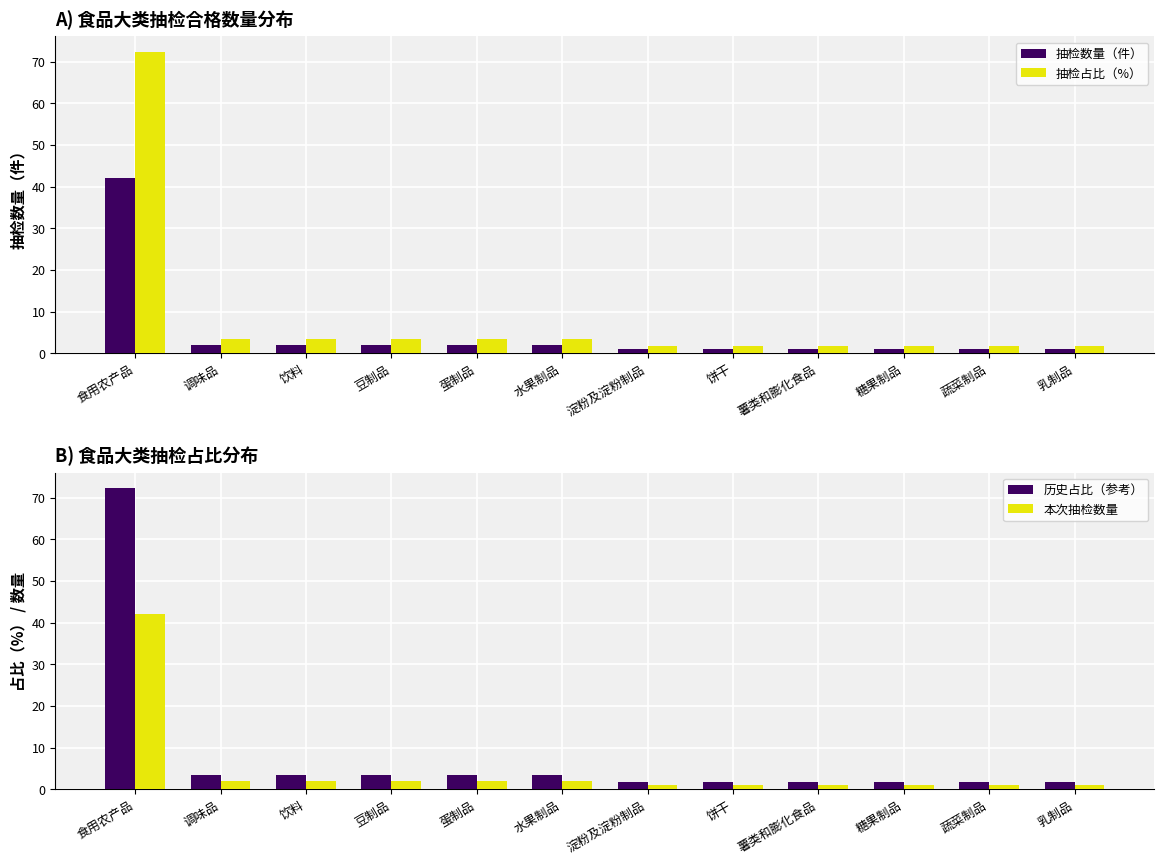

Reading left to right, list all the values displayed in this chart.

抽检数量（件）: 食用农产品=42.0	调味品=2.0	饮料=2.0	豆制品=2.0	蛋制品=2.0	水果制品=2.0	淀粉及淀粉制品=1.0	饼干=1.0	薯类和膨化食品=1.0	糖果制品=1.0	蔬菜制品=1.0	乳制品=1.0
抽检占比（%）: 食用农产品=72.4	调味品=3.4	饮料=3.4	豆制品=3.4	蛋制品=3.4	水果制品=3.4	淀粉及淀粉制品=1.7	饼干=1.7	薯类和膨化食品=1.7	糖果制品=1.7	蔬菜制品=1.7	乳制品=1.7
历史占比（参考）: 食用农产品=72.4	调味品=3.4	饮料=3.4	豆制品=3.4	蛋制品=3.4	水果制品=3.4	淀粉及淀粉制品=1.7	饼干=1.7	薯类和膨化食品=1.7	糖果制品=1.7	蔬菜制品=1.7	乳制品=1.7
本次抽检数量: 食用农产品=42.0	调味品=2.0	饮料=2.0	豆制品=2.0	蛋制品=2.0	水果制品=2.0	淀粉及淀粉制品=1.0	饼干=1.0	薯类和膨化食品=1.0	糖果制品=1.0	蔬菜制品=1.0	乳制品=1.0